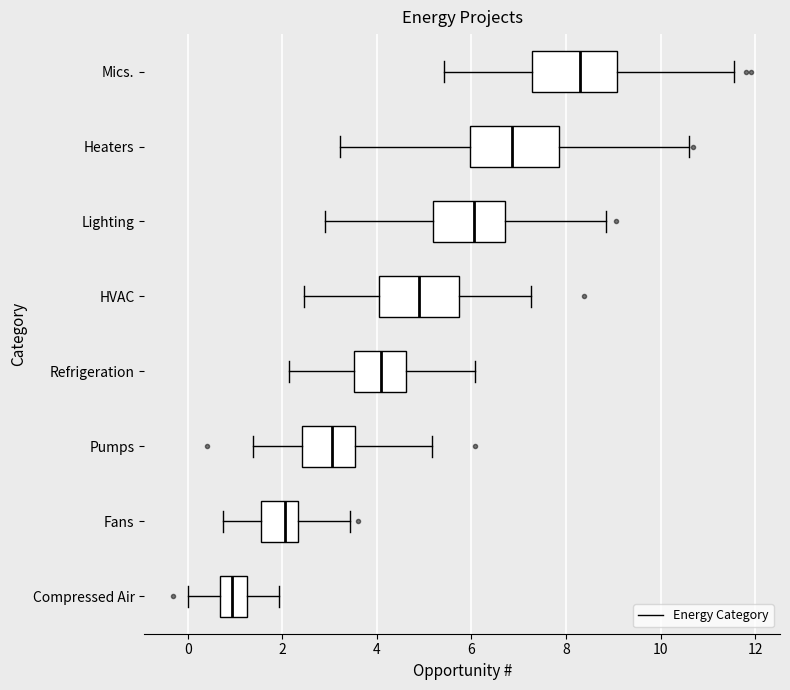

Reading bottom to top, transcribe this box plot: for each box, give where its median line is, the range the box spans, and where its two whiskers end, as read against the x-axis. The values are not printed on the chart, so give them approximately, as read against the axis.

Compressed Air: median 1.0, box 0.6 to 1.2, whiskers 0.0 to 2.0
Fans: median 2.0, box 1.6 to 2.4, whiskers 0.8 to 3.4
Pumps: median 3.0, box 2.4 to 3.6, whiskers 1.4 to 5.2
Refrigeration: median 4.0, box 3.6 to 4.6, whiskers 2.2 to 6.0
HVAC: median 4.8, box 4.0 to 5.8, whiskers 2.4 to 7.2
Lighting: median 6.0, box 5.2 to 6.8, whiskers 3.0 to 8.8
Heaters: median 6.8, box 6.0 to 7.8, whiskers 3.2 to 10.6
Mics.: median 8.4, box 7.2 to 9.0, whiskers 5.4 to 11.6